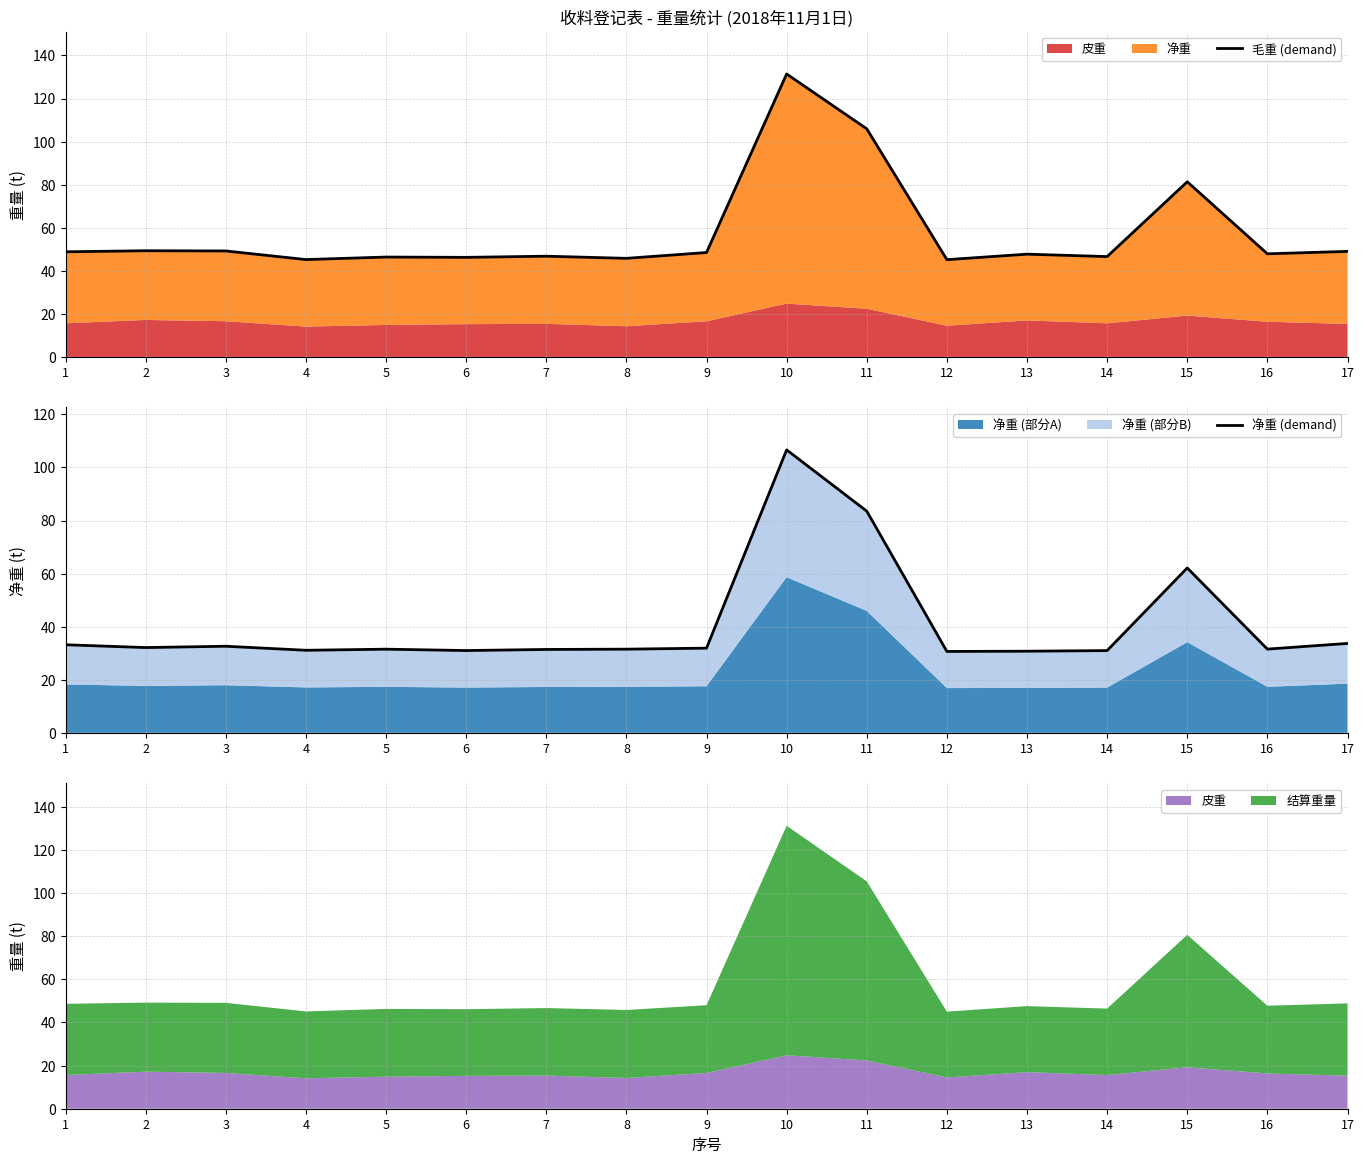

The 毛重 (demand) series shows 53.8 at 11. True or false?

False